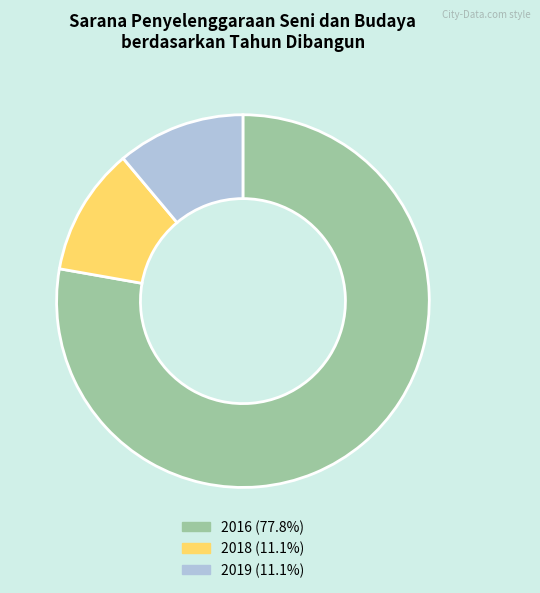

Which slice is the largest?

2016